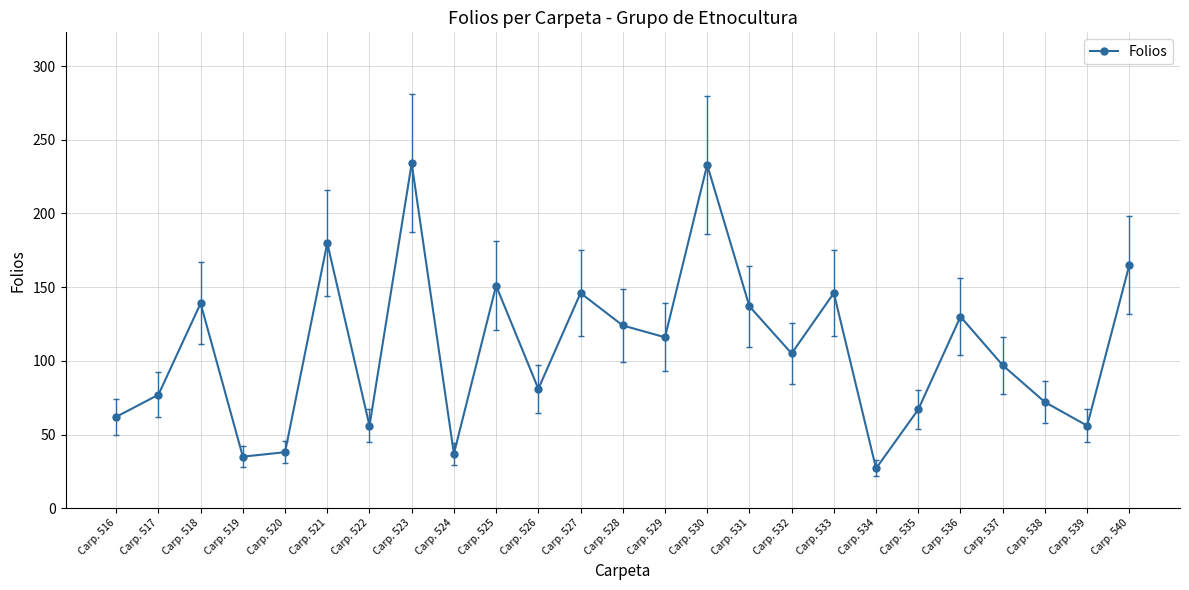

How many points are lower than both their immediate neighbors (excluding endpoints)?

8